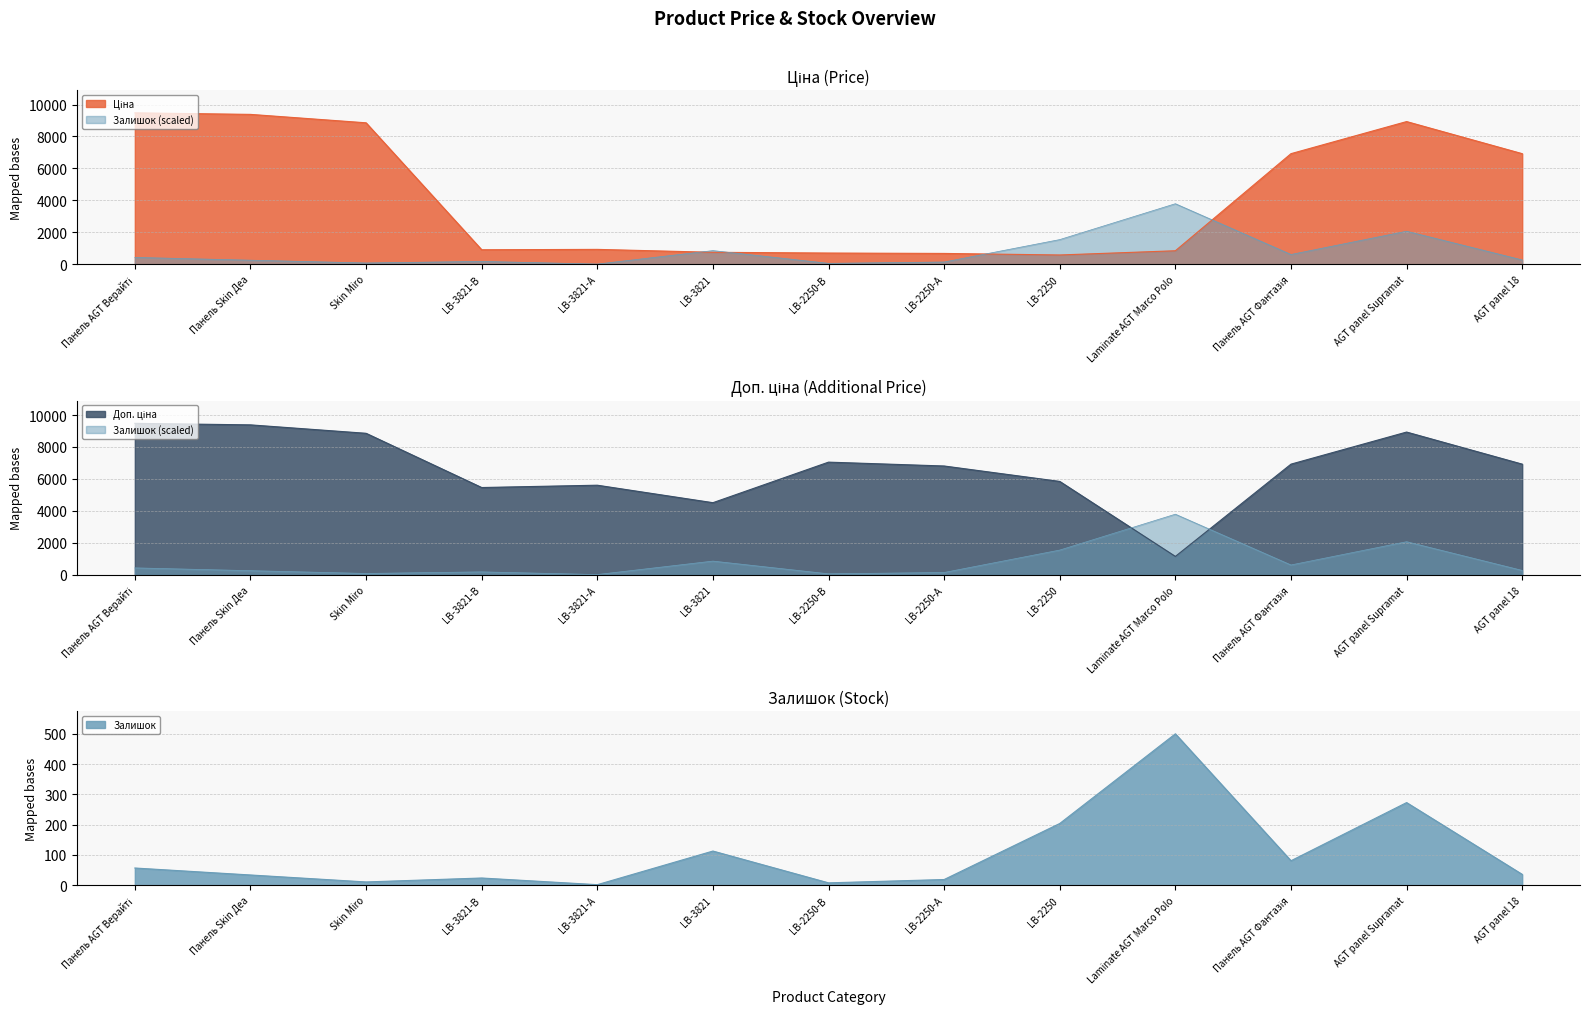

At LB-2250-В, list the series in order from largest to smallest.

Доп. ціна, Ціна, Залишок